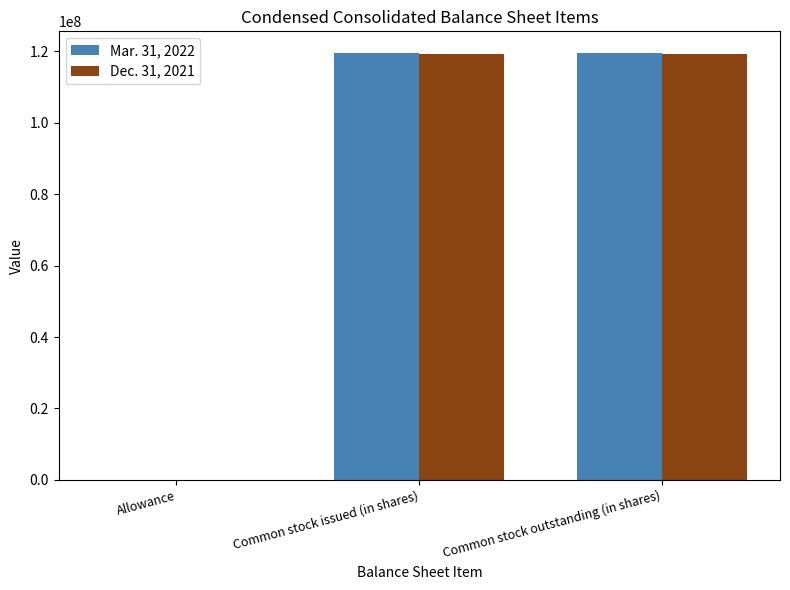

Is the value of Mar. 31, 2022 at Allowance greater than the value of Dec. 31, 2021 at Common stock issued (in shares)?

No